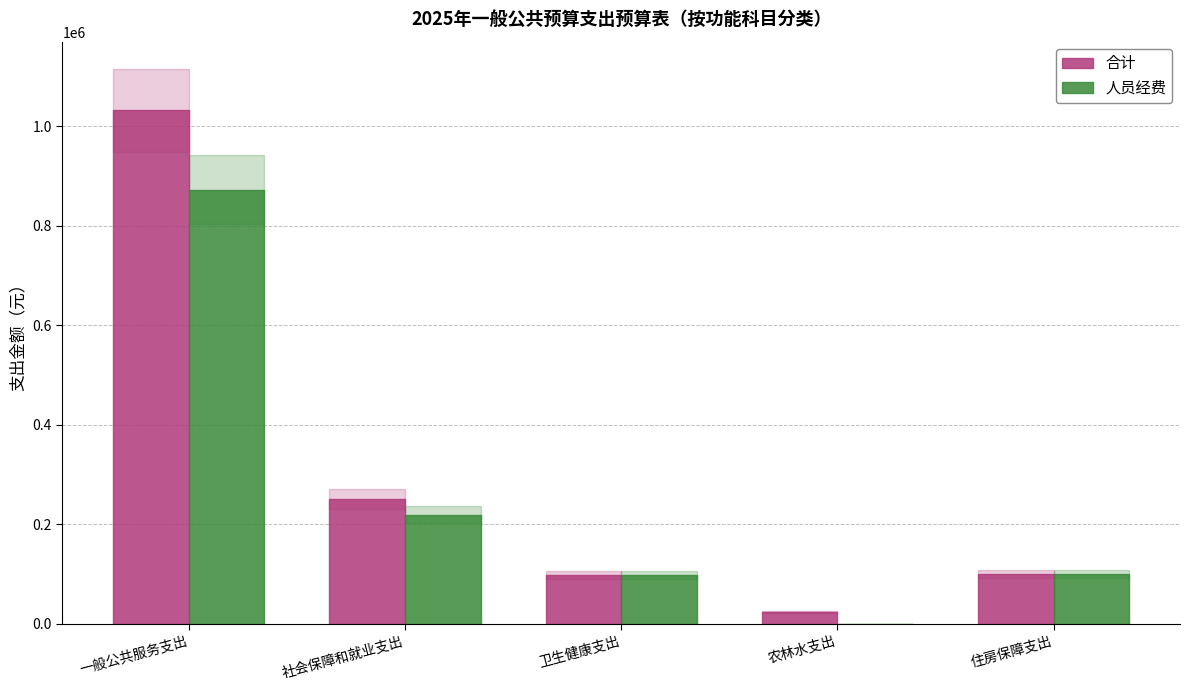

What is the sum of the 合计 values at 一般公共服务支出 and 社会保障和就业支出?

1281823.2